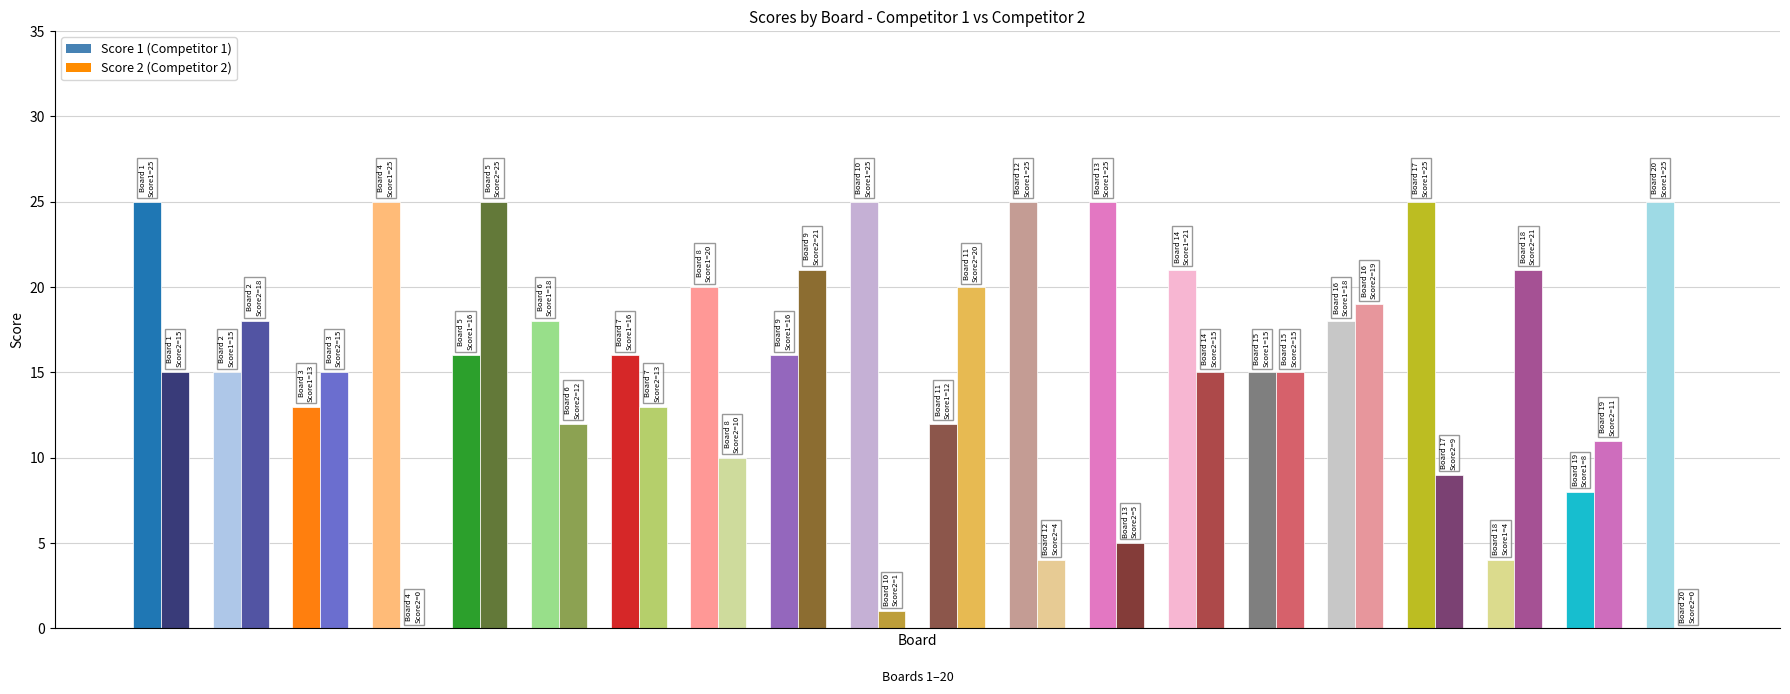

How many values in the Score 2 series exceed 15?

6